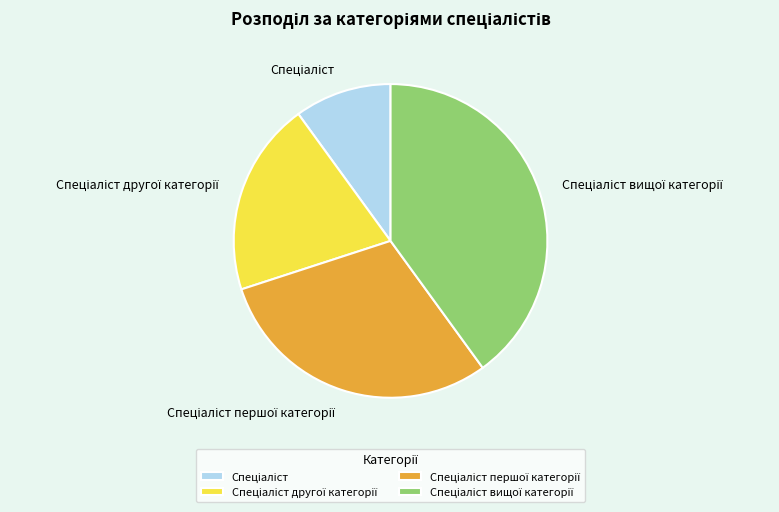

Does any single category account for the majority?

No